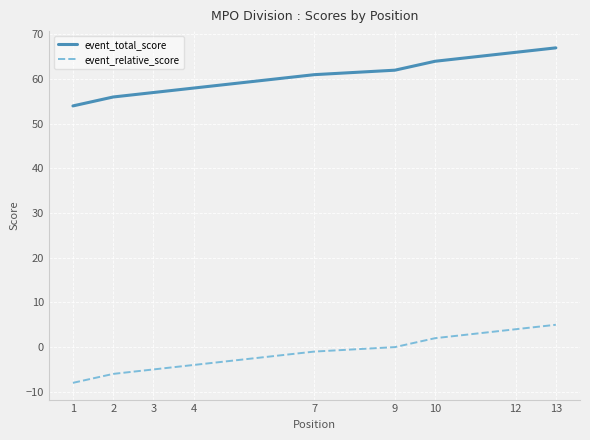

What are all the series names shown in the legend?

event_total_score, event_relative_score